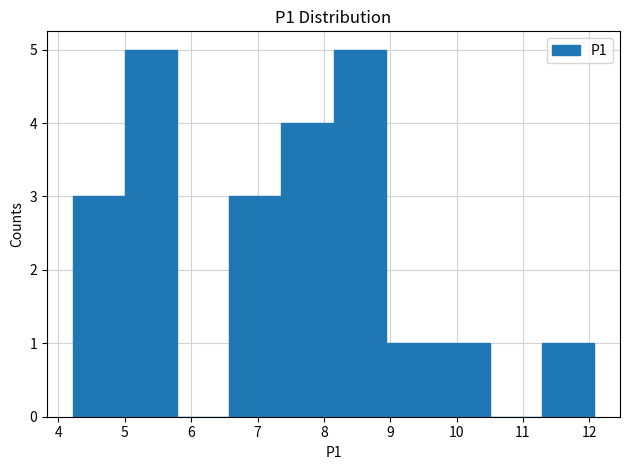

Reading left to right, transcribe this chart: for each bar, give the range it covers on the x-axis and its height. Neither the bar edges nor the heights are printed on the chart, so give them approximately, as read against the axes.

4.2 to 5.0: 3
5.0 to 5.8: 5
5.8 to 6.6: 0
6.6 to 7.4: 3
7.4 to 8.1: 4
8.1 to 8.9: 5
8.9 to 9.7: 1
9.7 to 10.5: 1
10.5 to 11.3: 0
11.3 to 12.1: 1